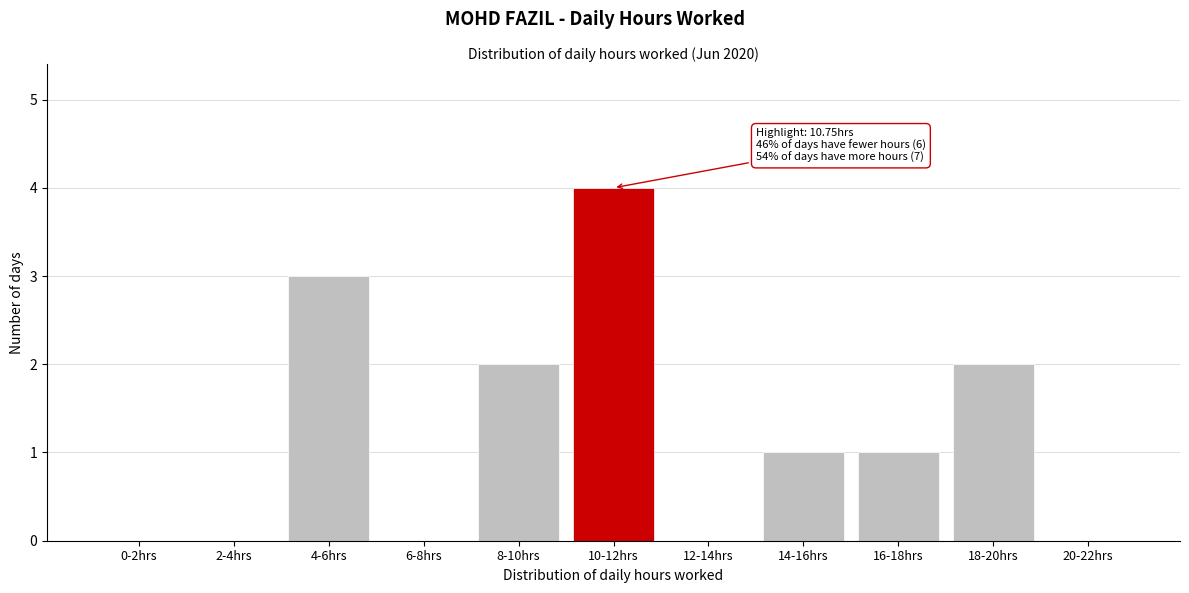

Reading right to left, extract all data points from this chart.

20-22hrs=0	18-20hrs=2	16-18hrs=1	14-16hrs=1	12-14hrs=0	10-12hrs=4	8-10hrs=2	6-8hrs=0	4-6hrs=3	2-4hrs=0	0-2hrs=0